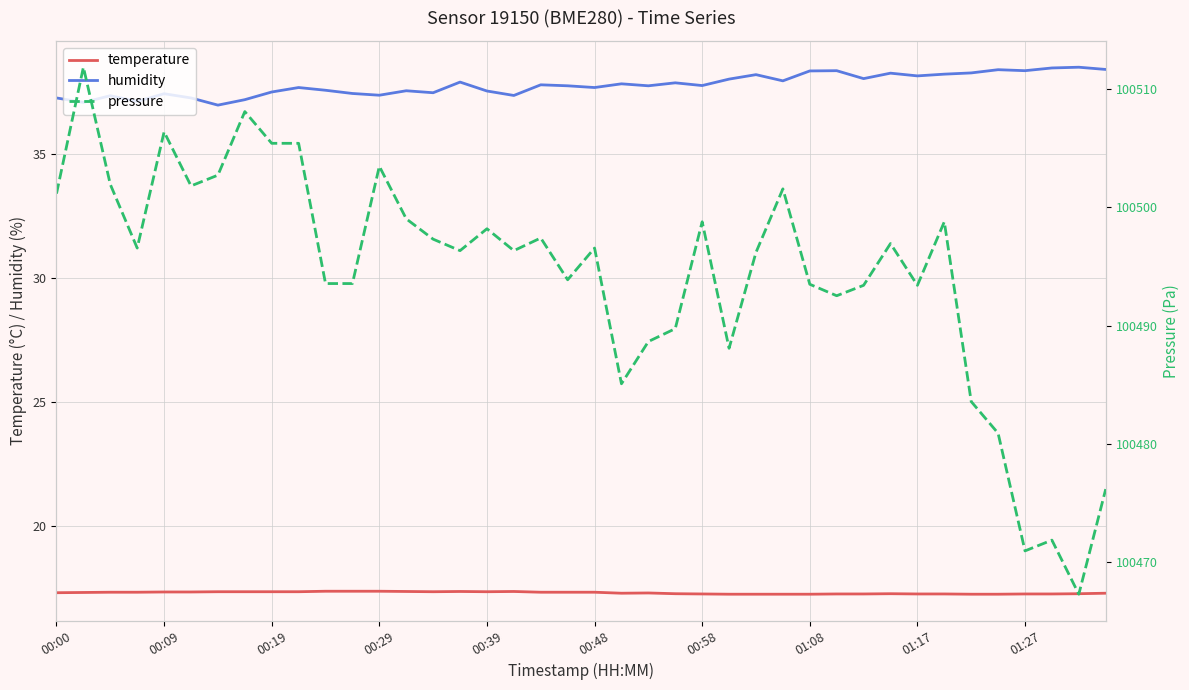

True or false: pressure has more than 0 interior local peaks.

True